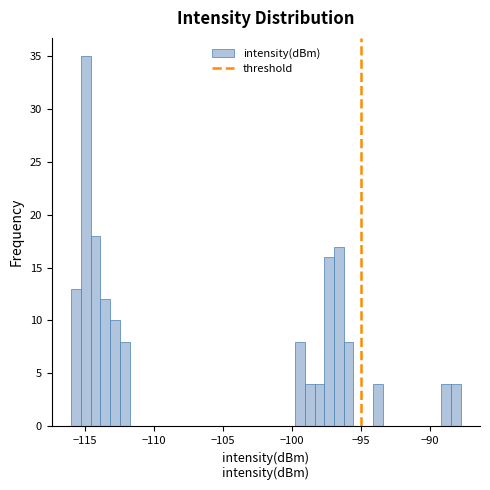

Around what value on the x-axis is the tallest bar? Give the approximate position of its centre, as read against the axis.

-115.0